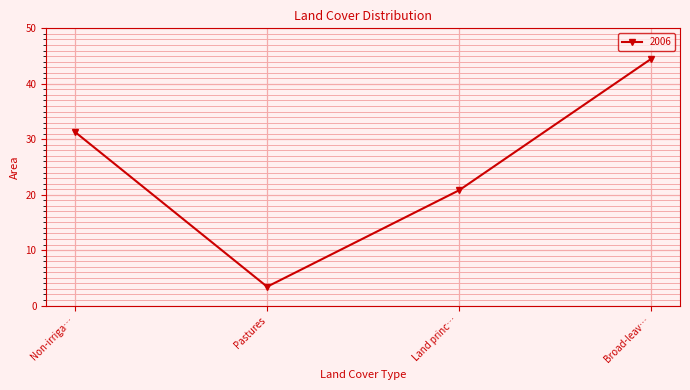

At which label is the value closest to 23?

Land princ…